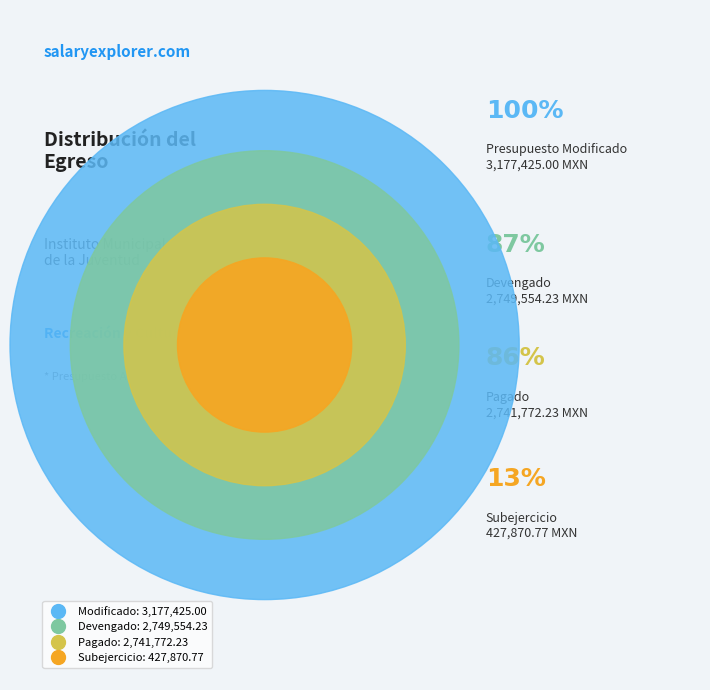

To the nearest percent, what is the combined percentage of Devengado and Subejercicio?

100%